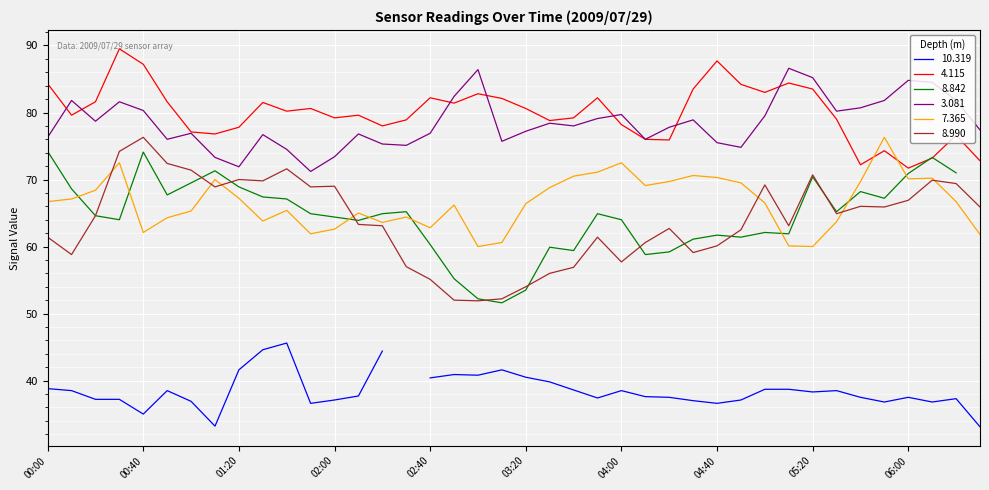

Is it true that 7.365 equals 60.1 at 2009/07/29 05:10?

True